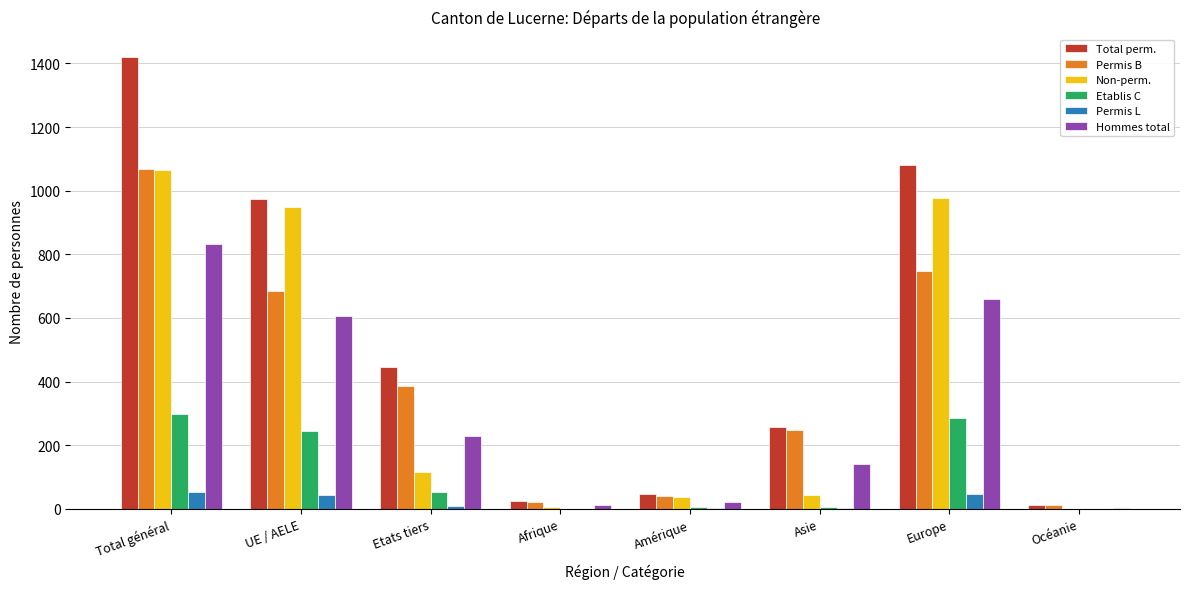

Count the number of categories in the chart.

8